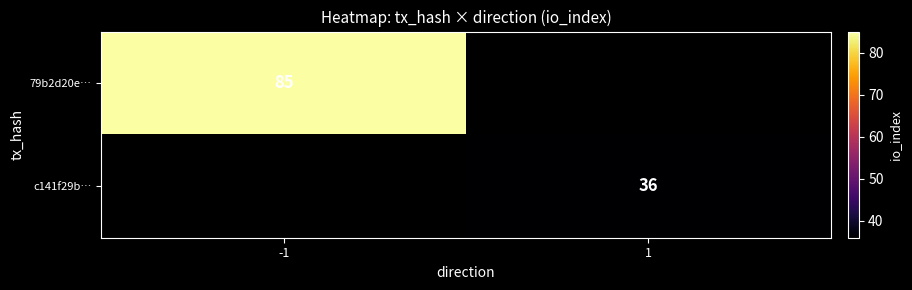

Is it true that 79b2d20e… equals 85 at -1?

True